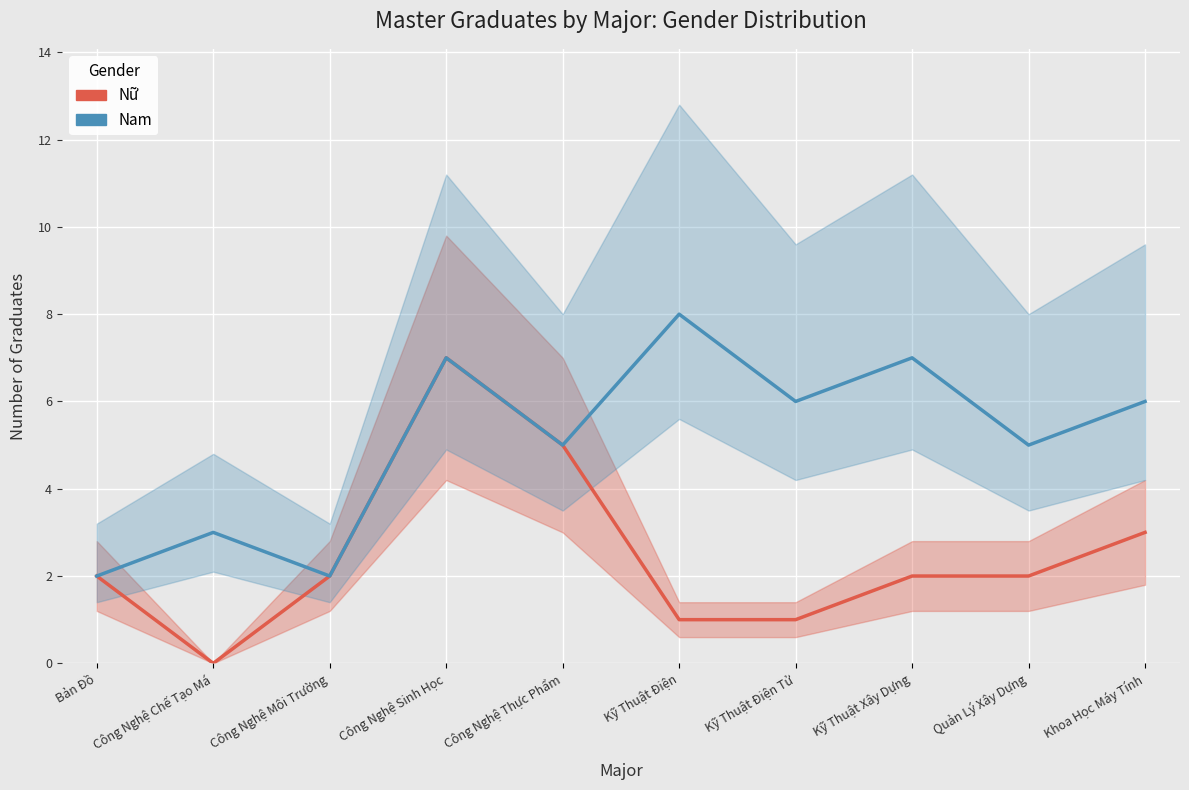

True or false: Nữ and Nam cross at least once.

False